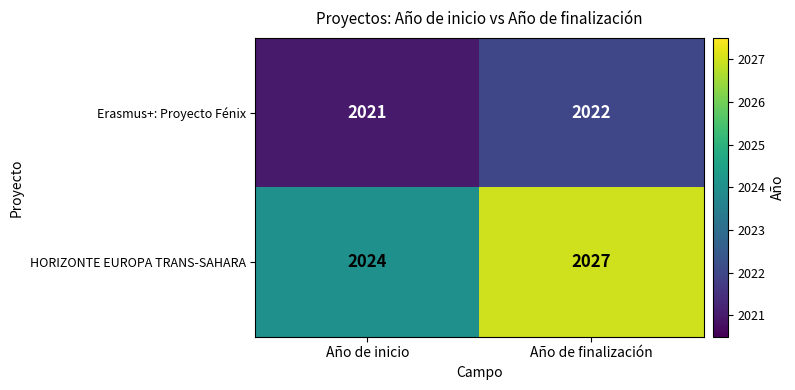

Which series has the largest range (max minus min)?

HORIZONTE EUROPA TRANS-SAHARA